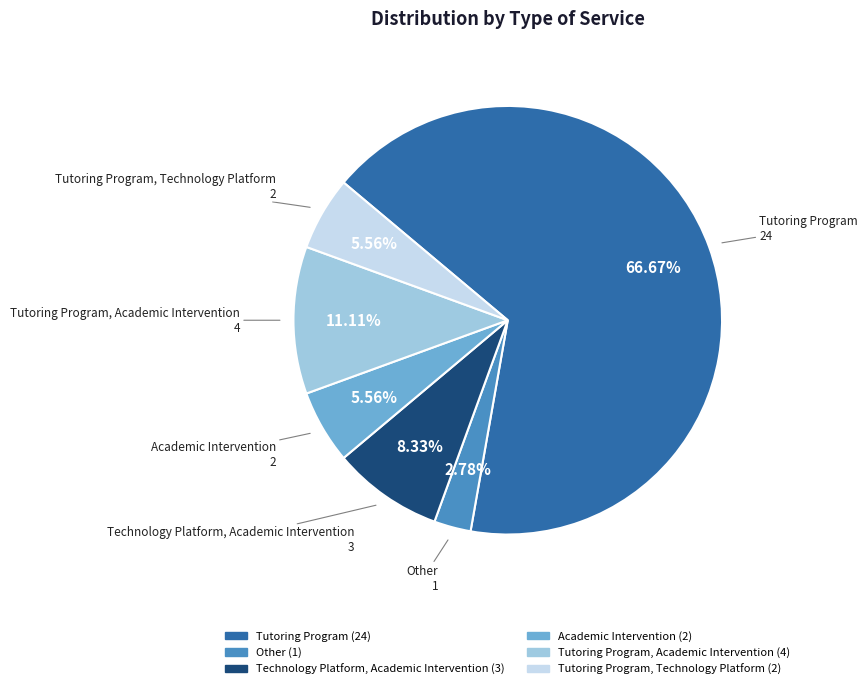

Does any single category account for the majority?

Yes